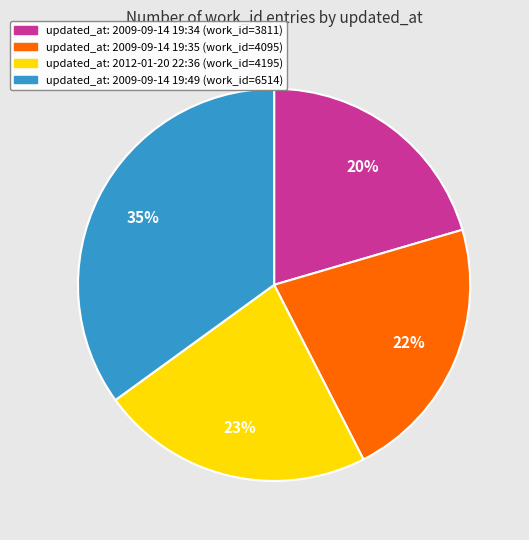

Does any single category account for the majority?

No